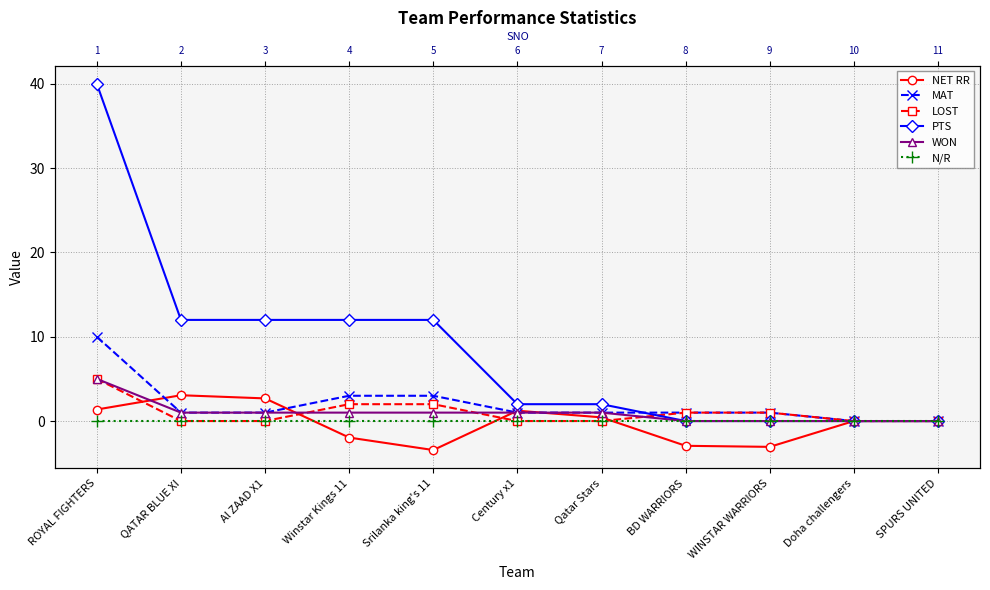

True or false: WON and PTS cross at least once.

False